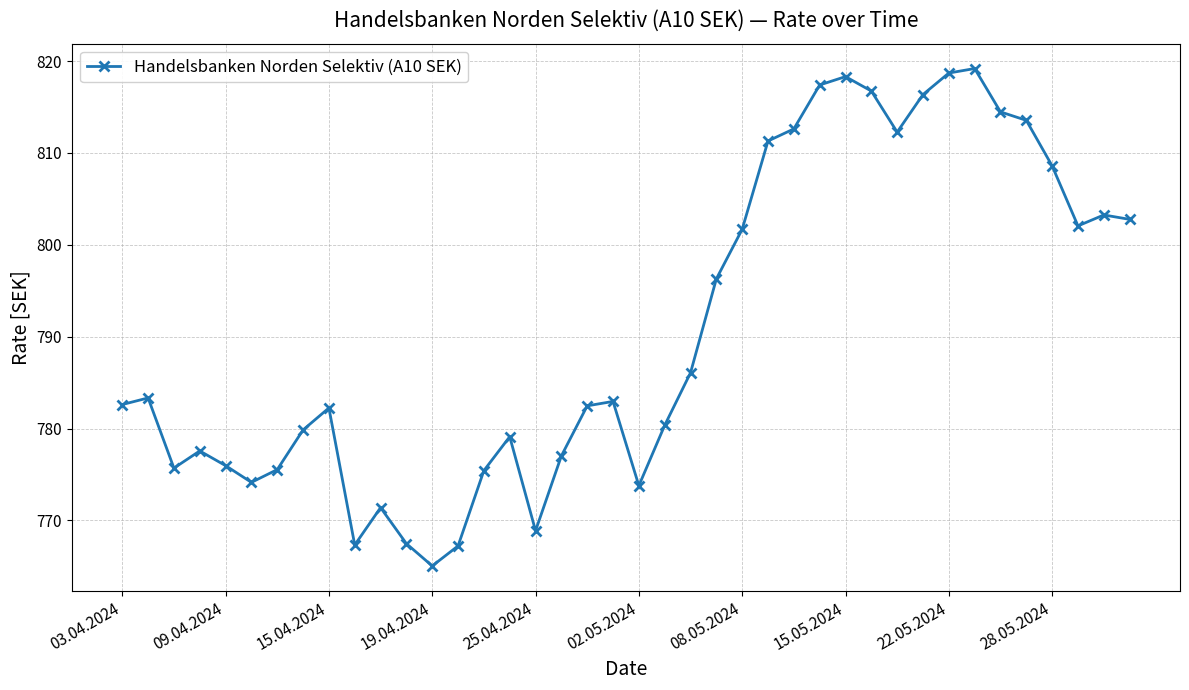

What is the difference between the second highest and minimum values?

53.7